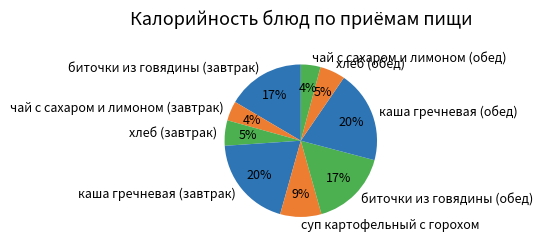

What percentage is the биточки из говядины (обед) slice, to the nearest percent?

17%